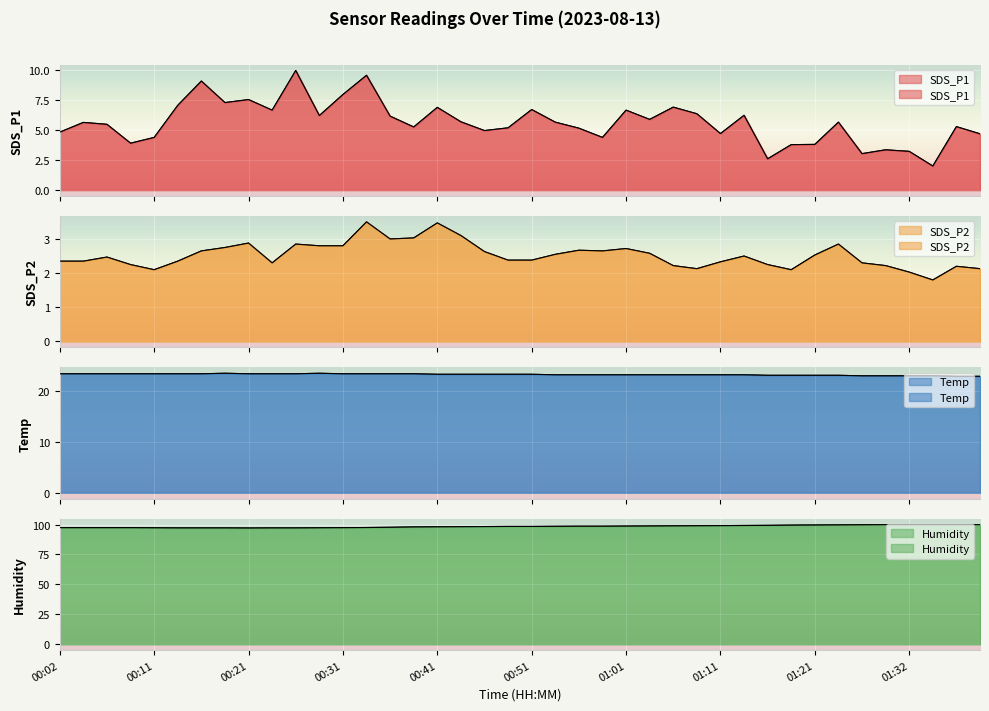

Is it true that Temp equals 23.3 at 00:14?

True